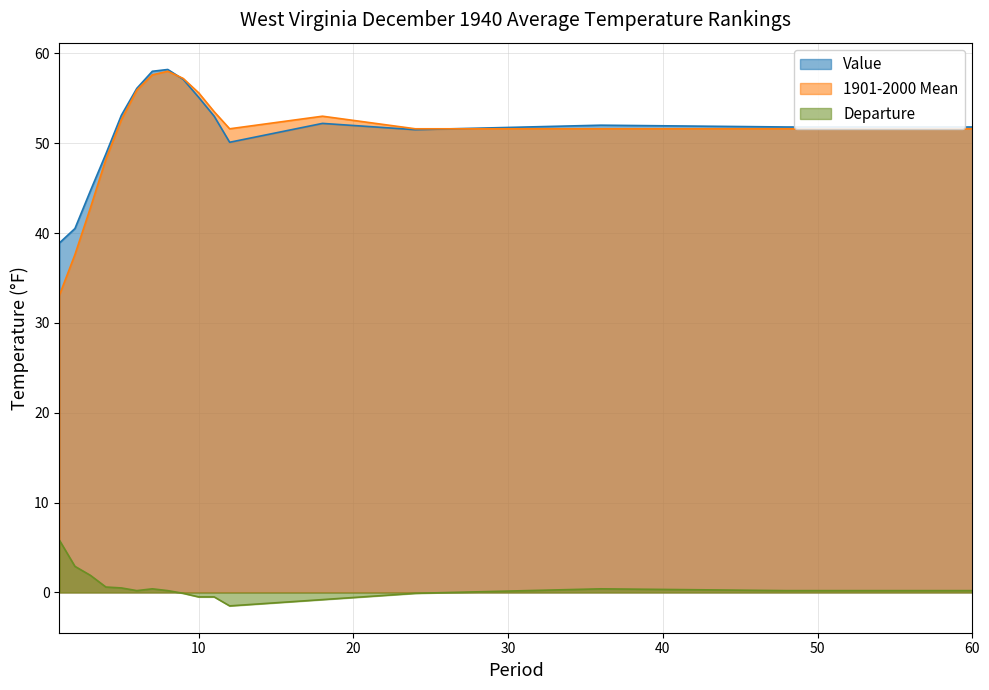

What are all the series names shown in the legend?

Value, 1901-2000 Mean, Departure